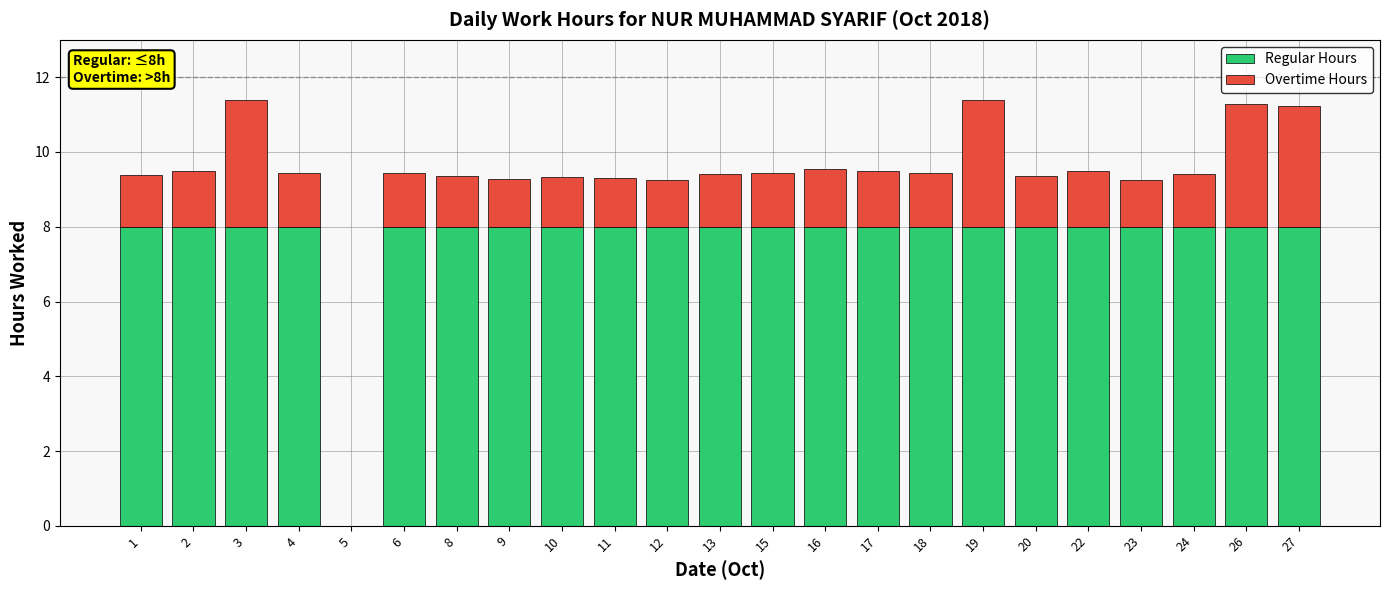

True or false: Regular Hours has a value of 13.4 at 27.

False